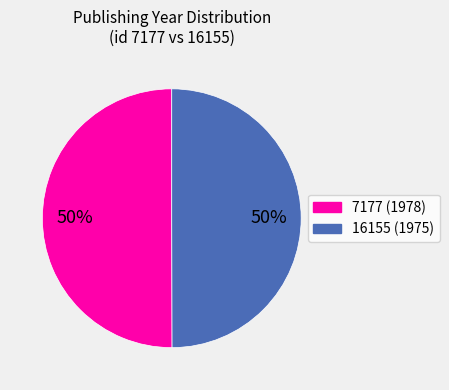

Is it true that 7177 is 50% of the pie?

True